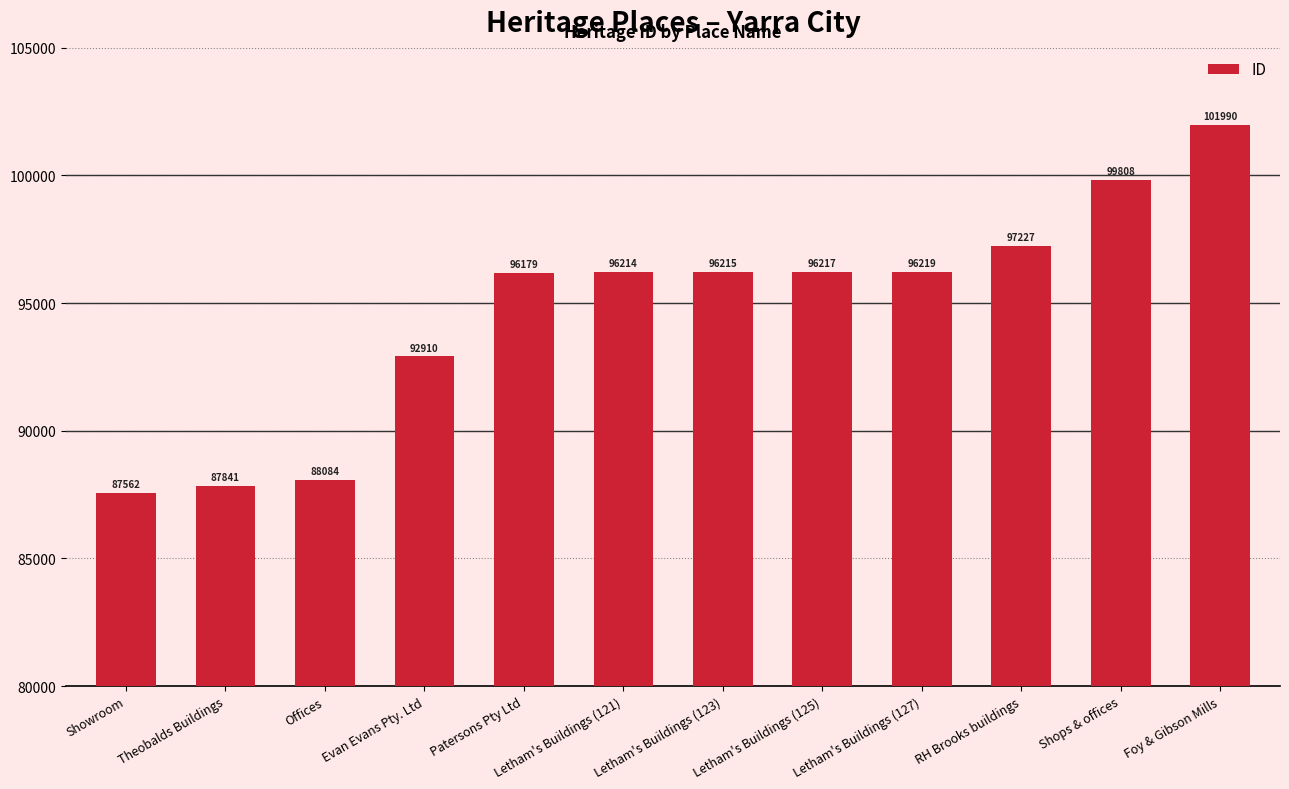

At which label is the value closest to 94776?

Patersons Pty Ltd